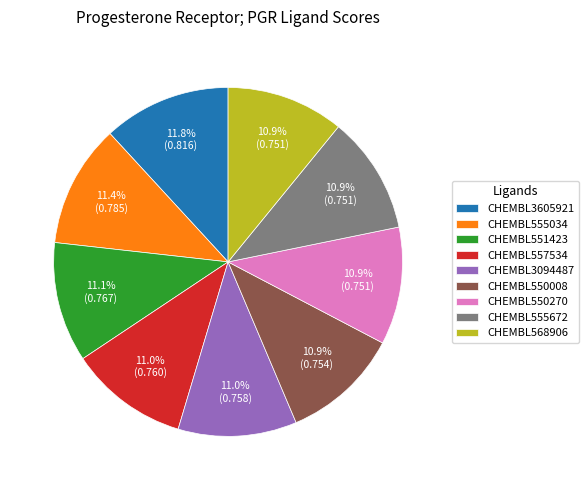

True or false: CHEMBL557534 accounts for 24% of the total.

False